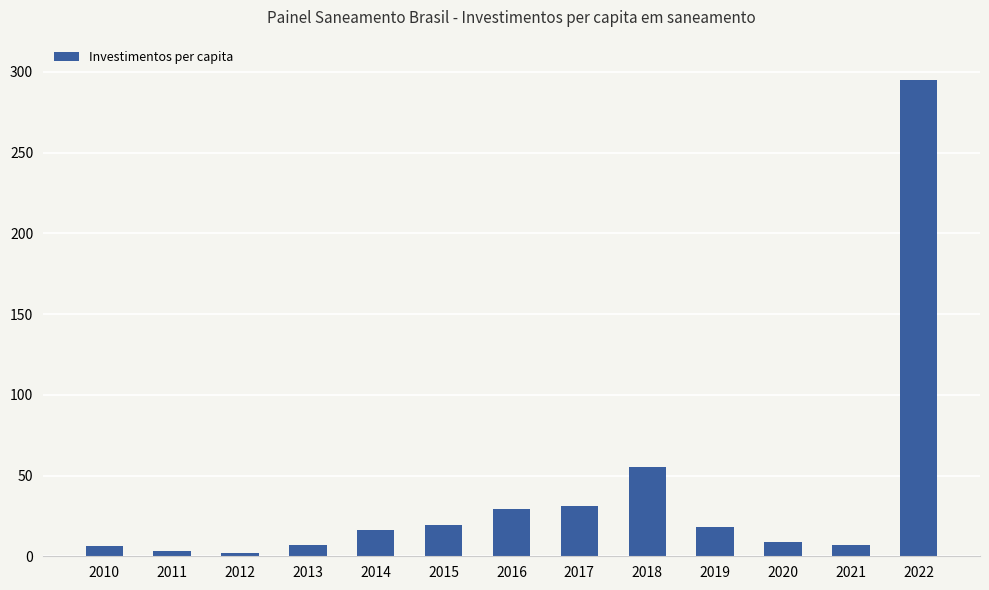

At which category does the chart reach its peak across all series?

2022